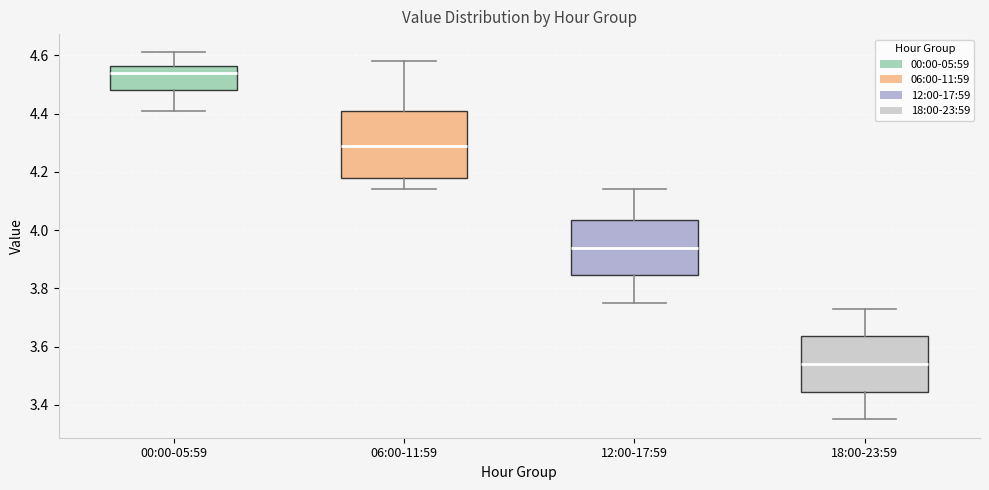

Reading left to right, read every box against the y-axis: the position of its median line, the range the box covers, and the ends of its whiskers. The values are not printed on the chart, so give them approximately, as read against the axis.

00:00-05:59: median 4.54, box 4.48 to 4.56, whiskers 4.42 to 4.62
06:00-11:59: median 4.30, box 4.18 to 4.42, whiskers 4.14 to 4.58
12:00-17:59: median 3.94, box 3.84 to 4.04, whiskers 3.76 to 4.14
18:00-23:59: median 3.54, box 3.44 to 3.64, whiskers 3.36 to 3.74